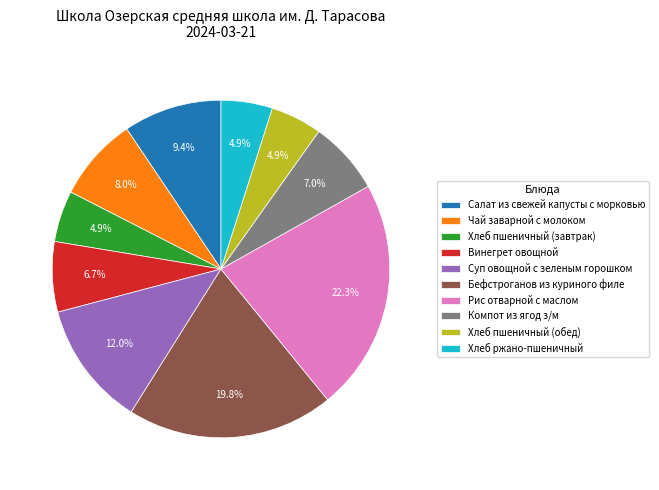

Approximately how many times larger is the value at Рис отварной с маслом compared to Салат из свежей капусты с морковью?

2.4